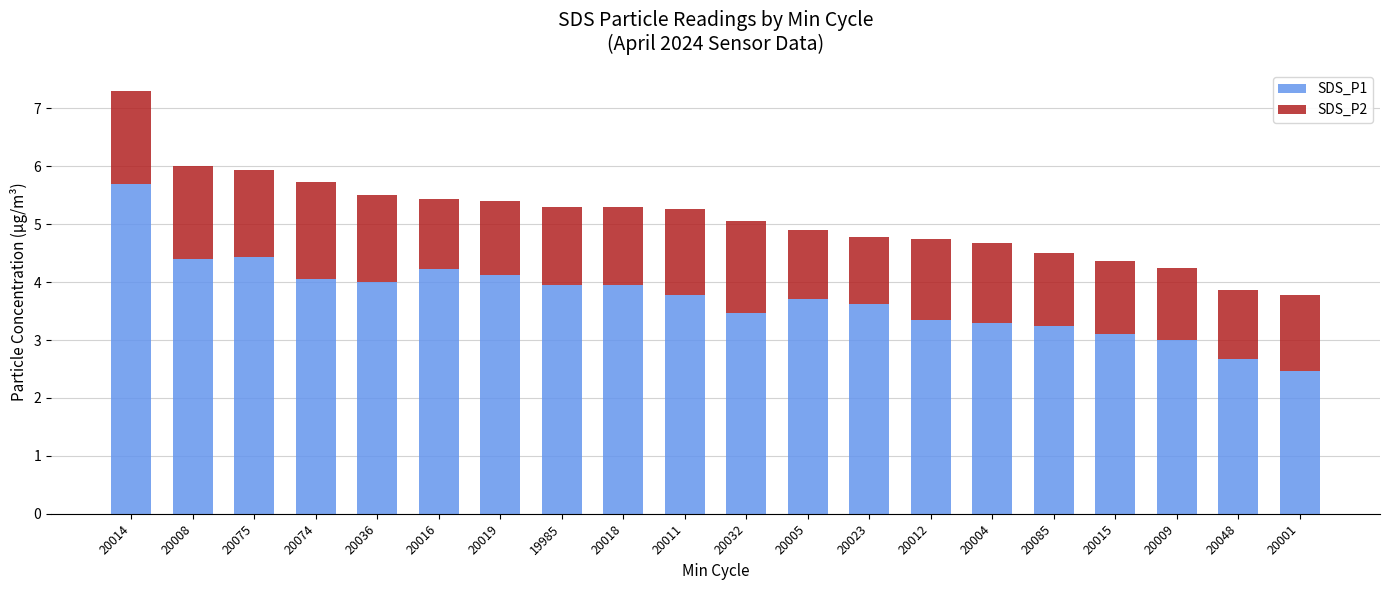

What is the total value across all series at 20015?

4.4